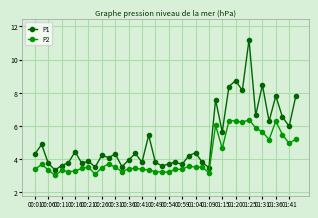

Which series has the largest total across all categories?

P1